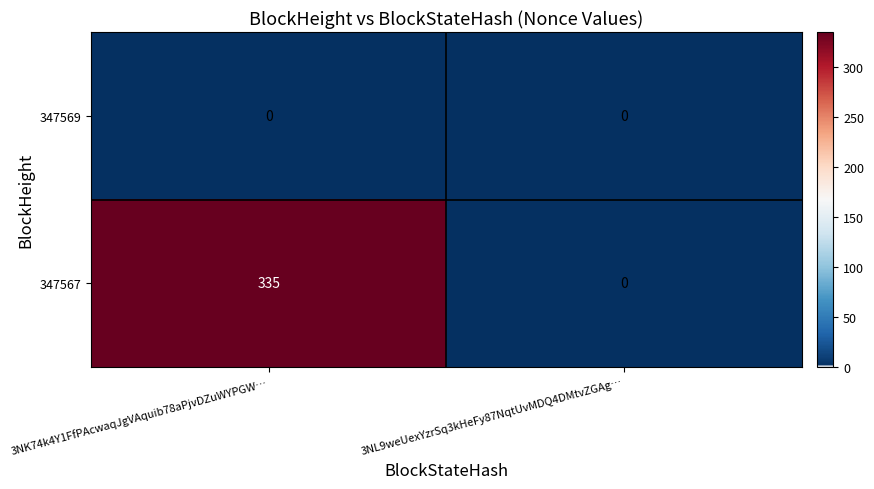

What is the total value across all series at 3NK74k4Y1FfPAcwaqJgVAquib78aPjvDZuWYPGW…?

335